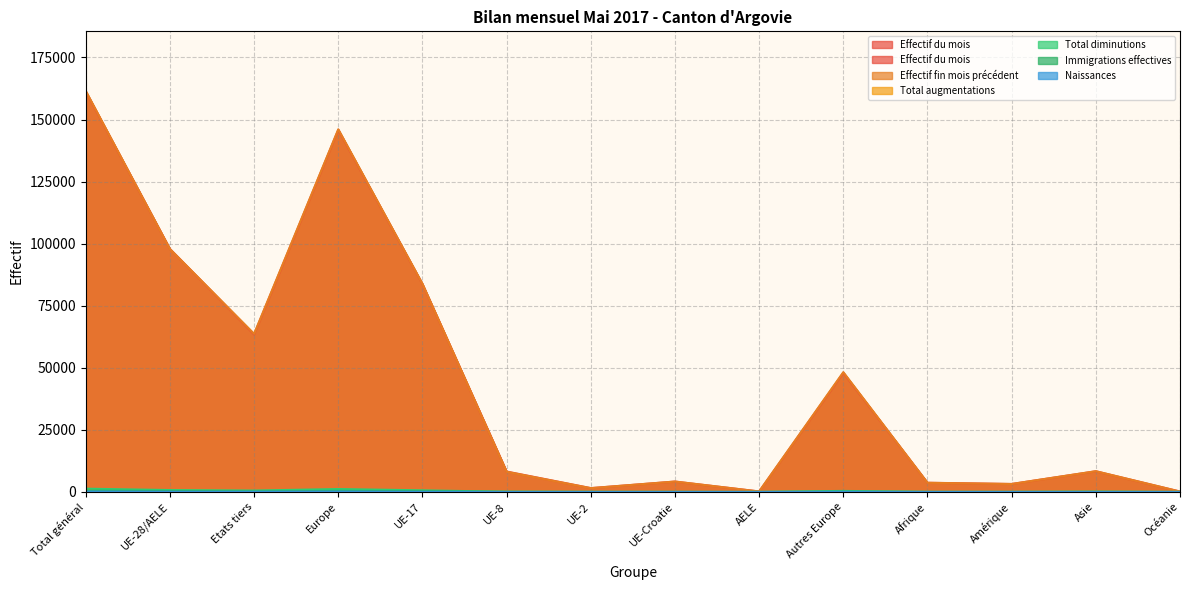

What are all the series names shown in the legend?

Effectif du mois, Effectif fin mois précédent, Total augmentations, Total diminutions, Immigrations effectives, Naissances